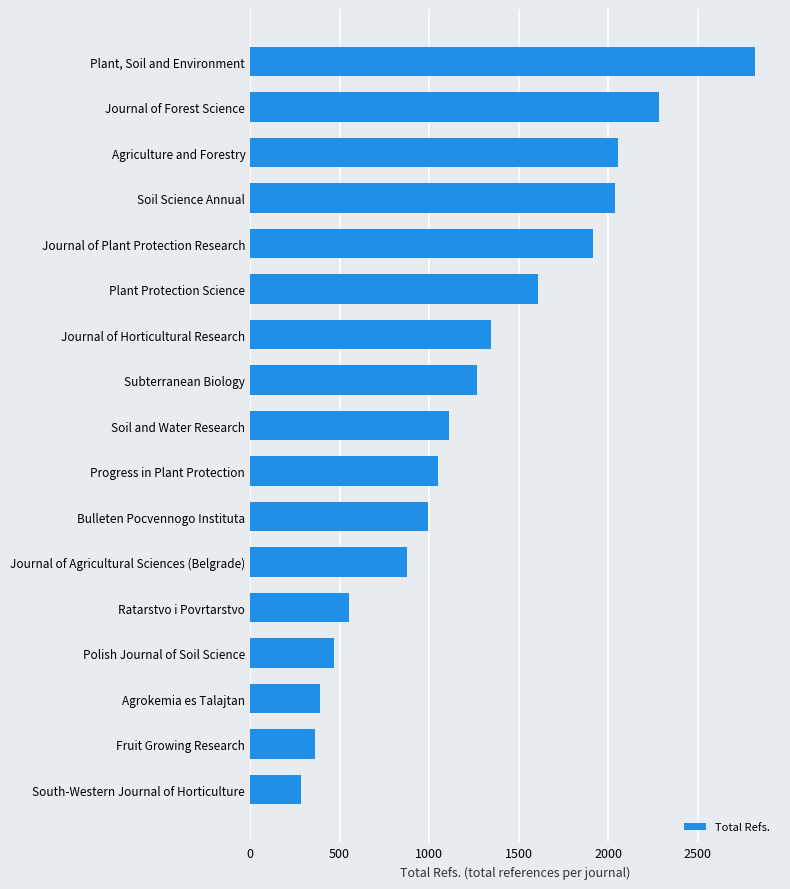

Count the number of data series in this chart.

1